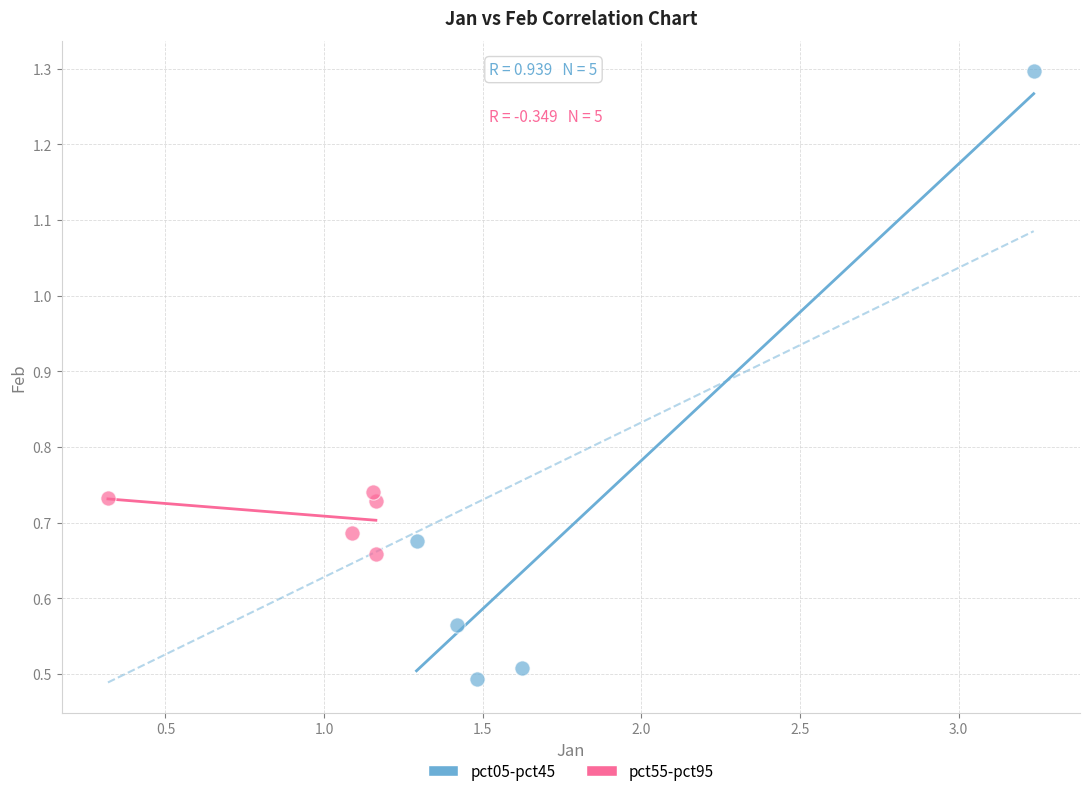

Which series reaches the minimum Y coordinate?

pct05-pct45